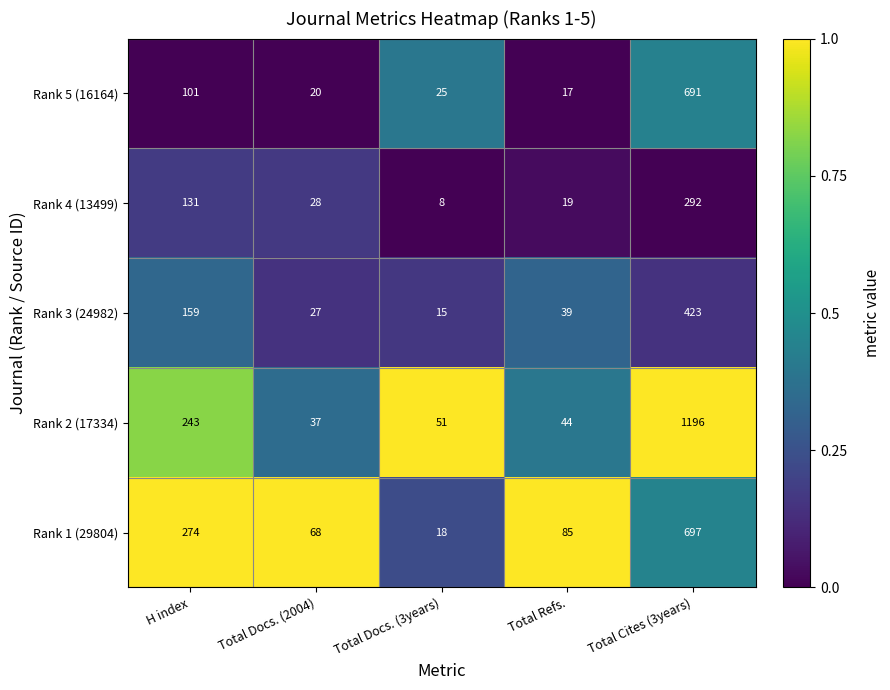

Which series changed the most between Total Docs. (2004) and Total Docs. (3years)?

Rank 1 (29804)